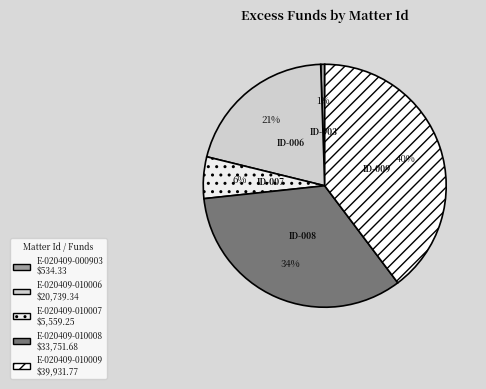

Does any single category account for the majority?

No